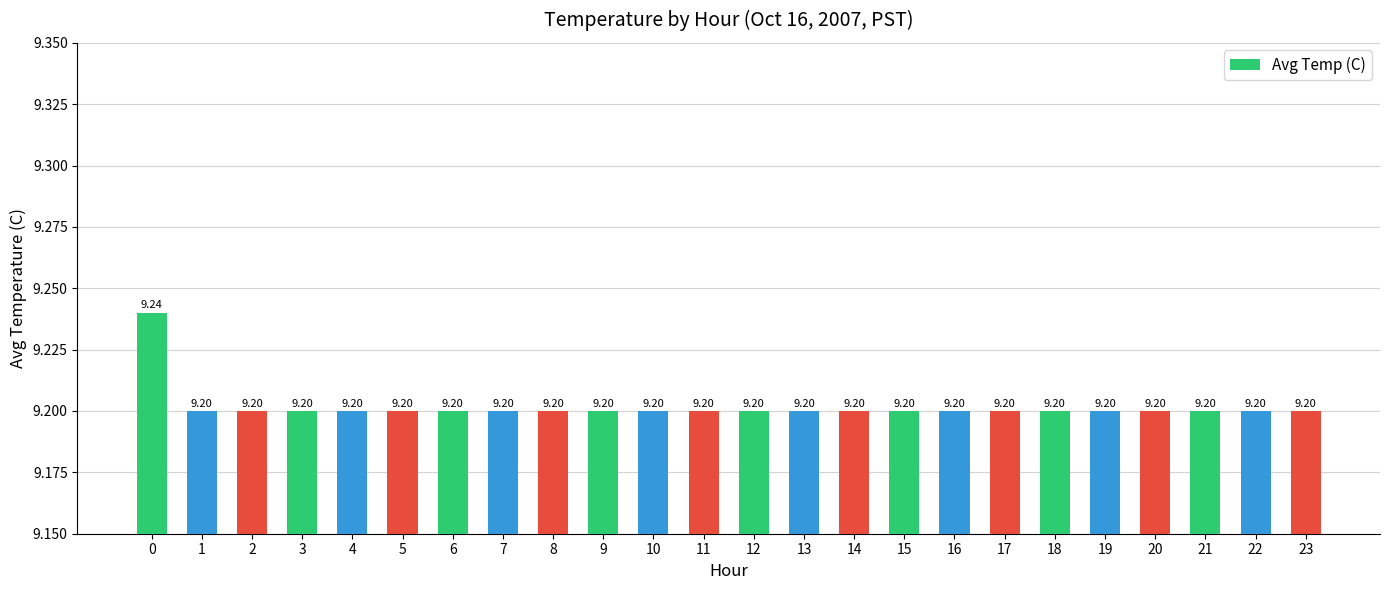

Are the bars horizontal?

No